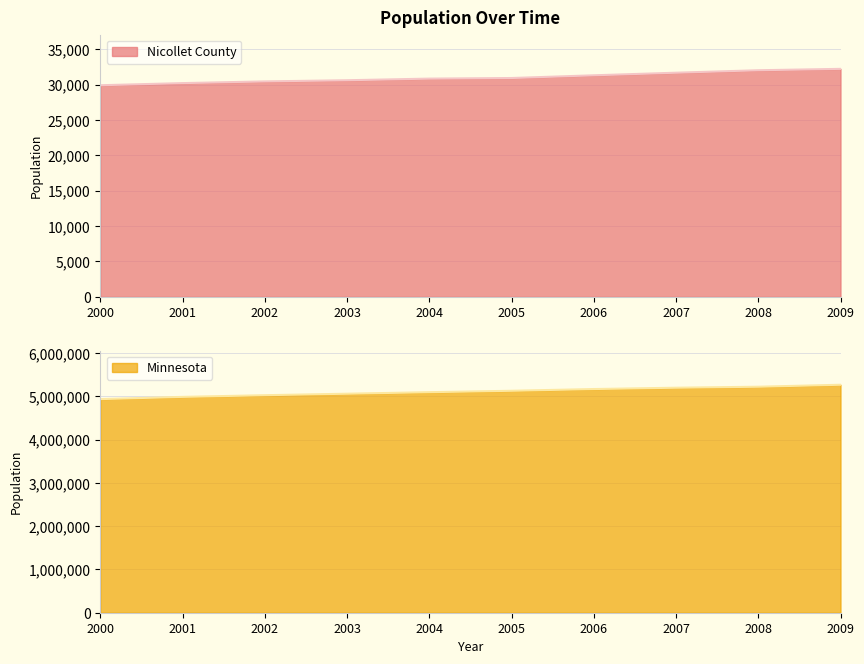

True or false: Nicollet County and Minnesota cross at least once.

False